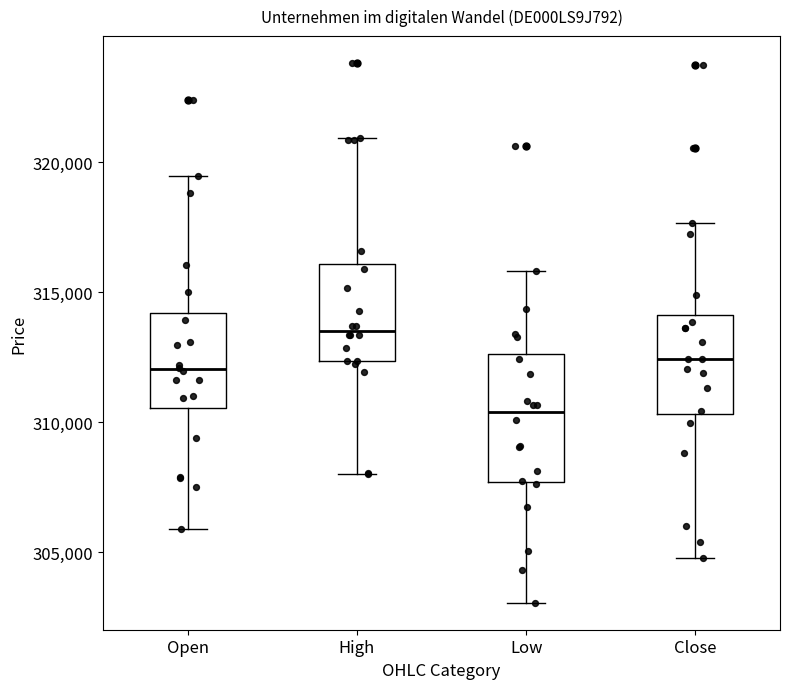

Reading left to right, transcribe this box plot: for each box, give where its median line is, the range the box spans, and where its two whiskers end, as read against the y-axis. The values are not printed on the chart, so give them approximately, as read against the axis.

Open: median 312000, box 310500 to 314000, whiskers 306000 to 319500
High: median 313500, box 312500 to 316000, whiskers 308000 to 321000
Low: median 310500, box 307500 to 312500, whiskers 303000 to 316000
Close: median 312500, box 310500 to 314000, whiskers 305000 to 317500